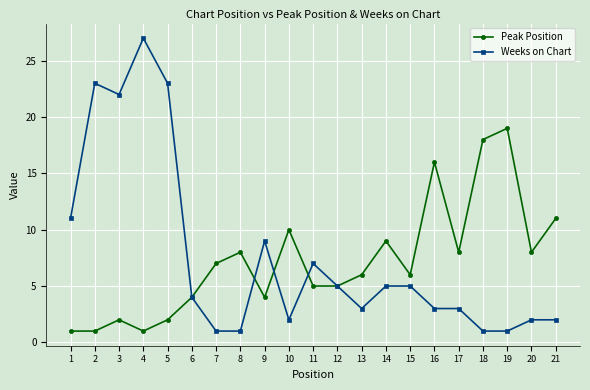

At which category is the sum across all series the highest?

4